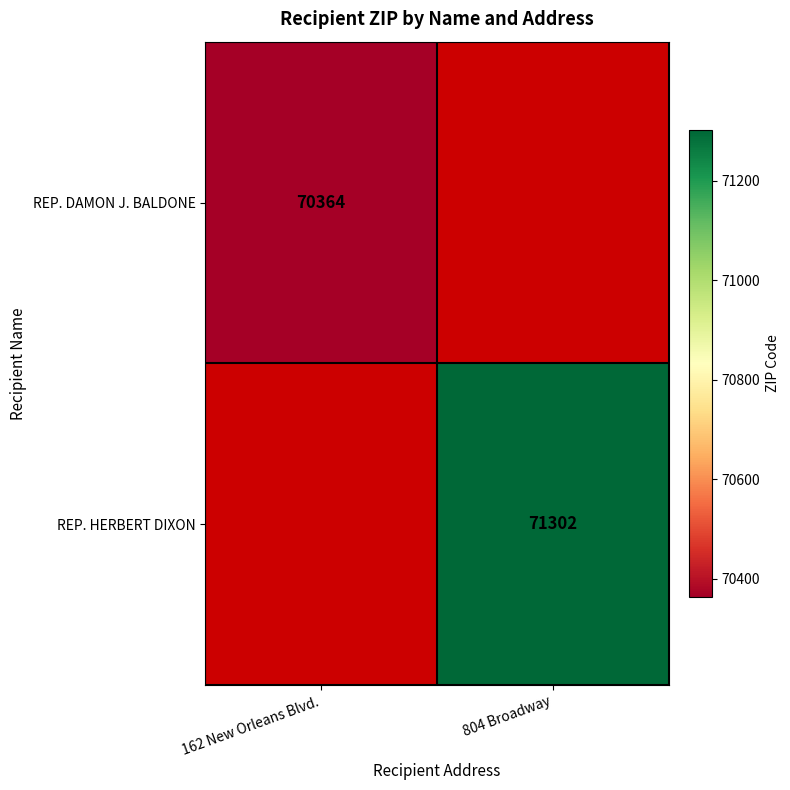

The value of REP. DAMON J. BALDONE at 162 New Orleans Blvd. is 116004. True or false?

False